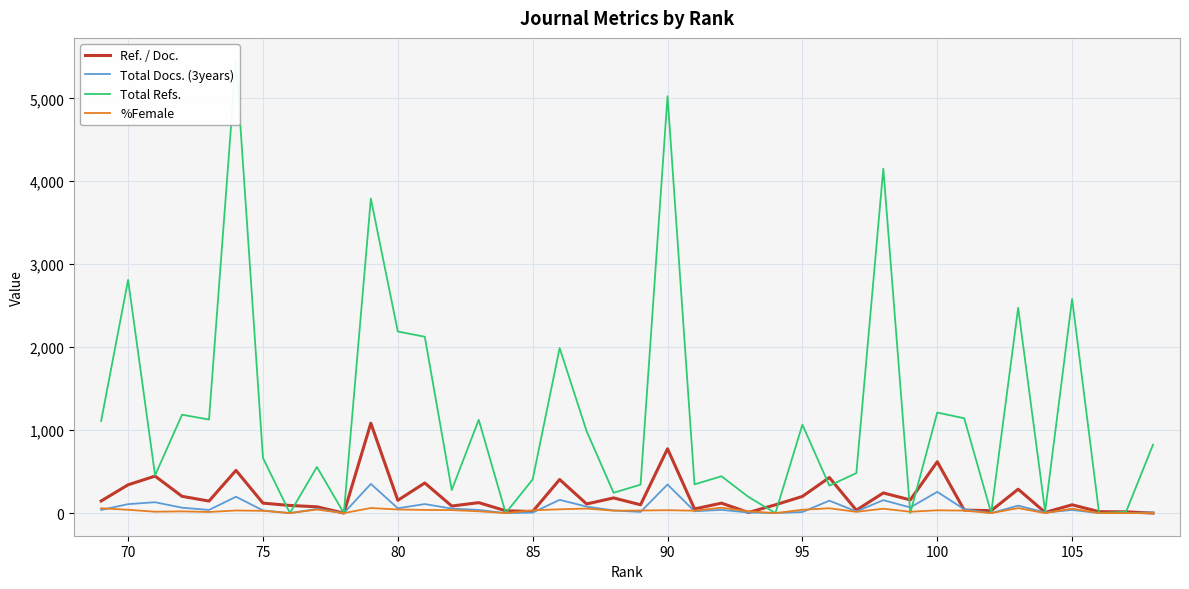

What is the difference between the maximum and minimum values in the Total Refs. series?

5456.0